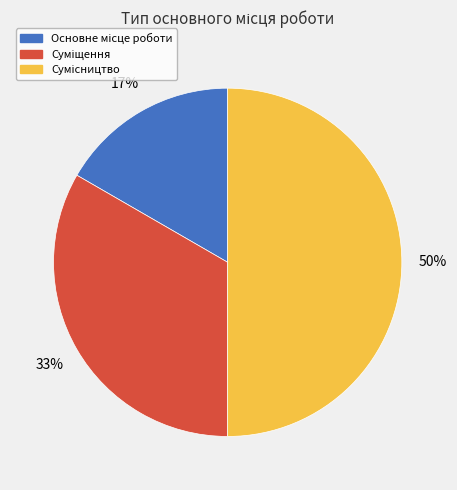

To the nearest percent, what is the difference between the largest and smallest slice percentages?

33%